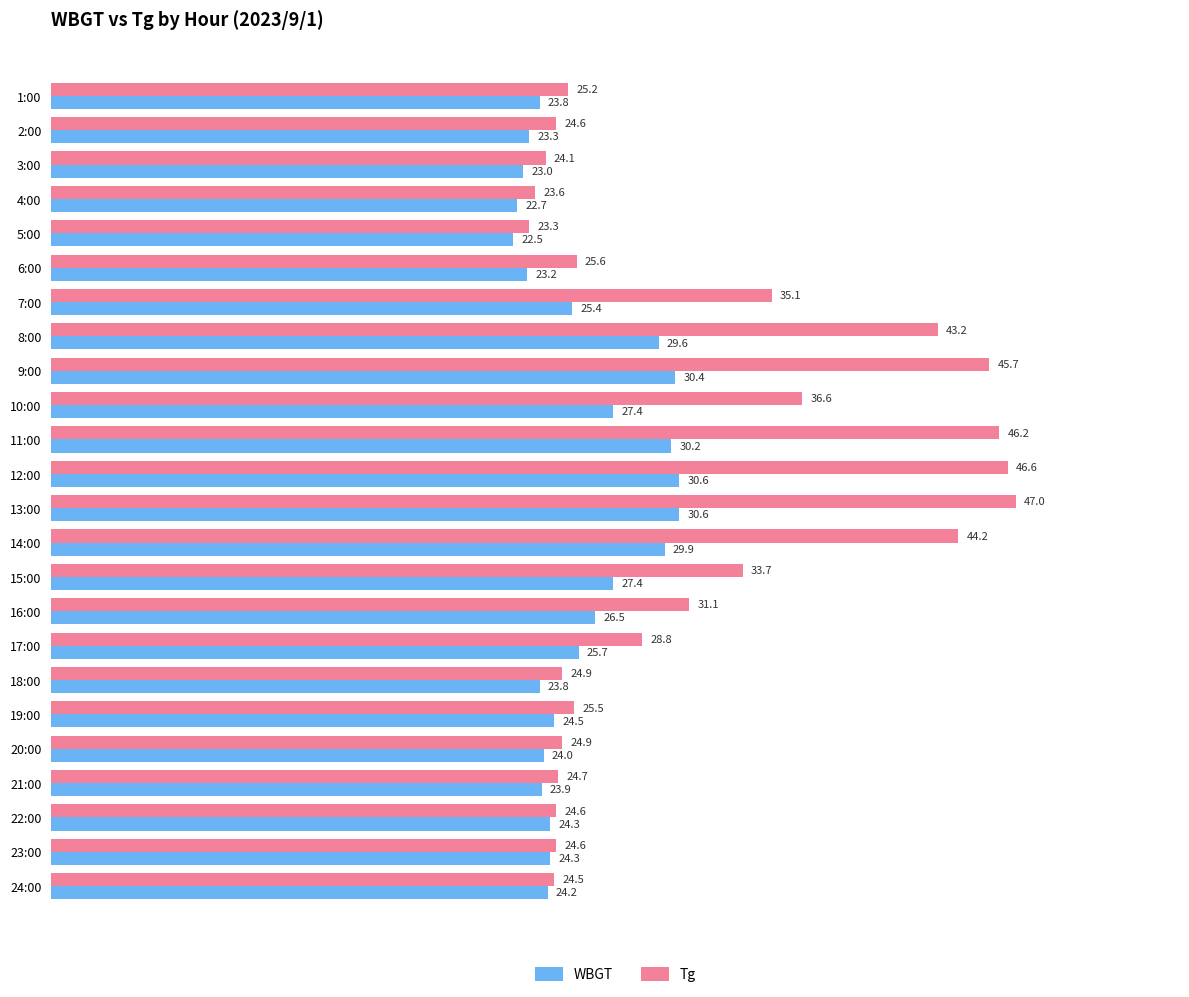

What is the average value of the Tg series?

31.6